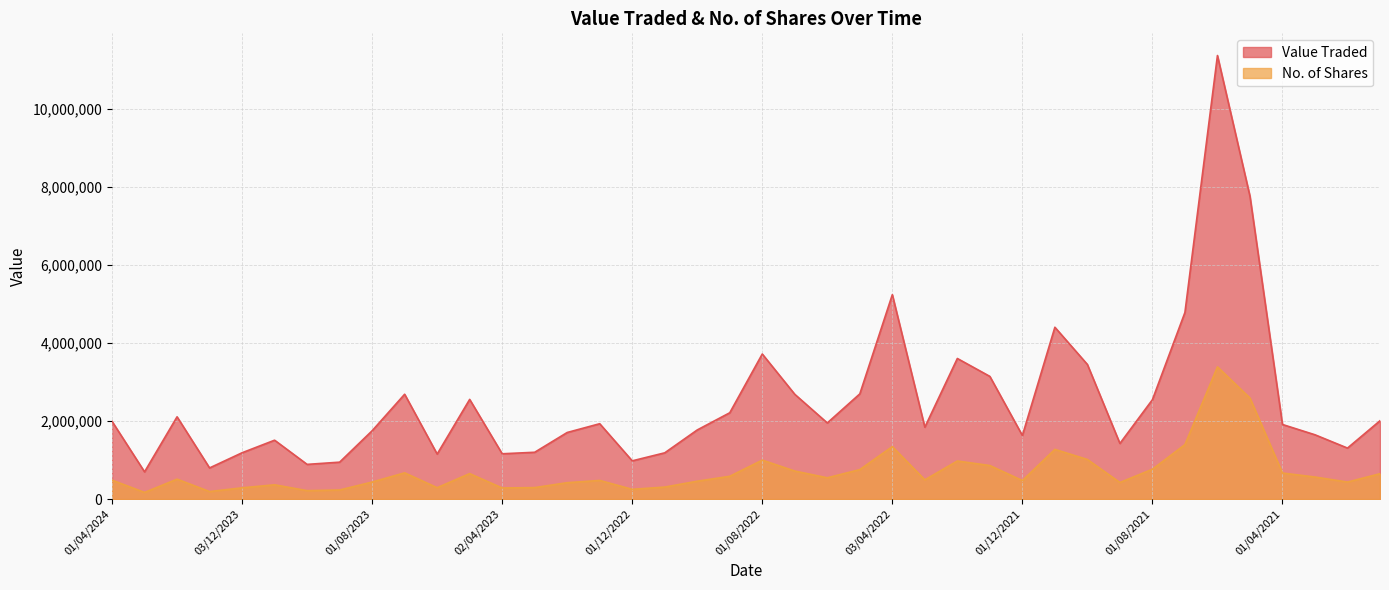

Is it true that Value Traded equals 890773 at 01/10/2023?

True